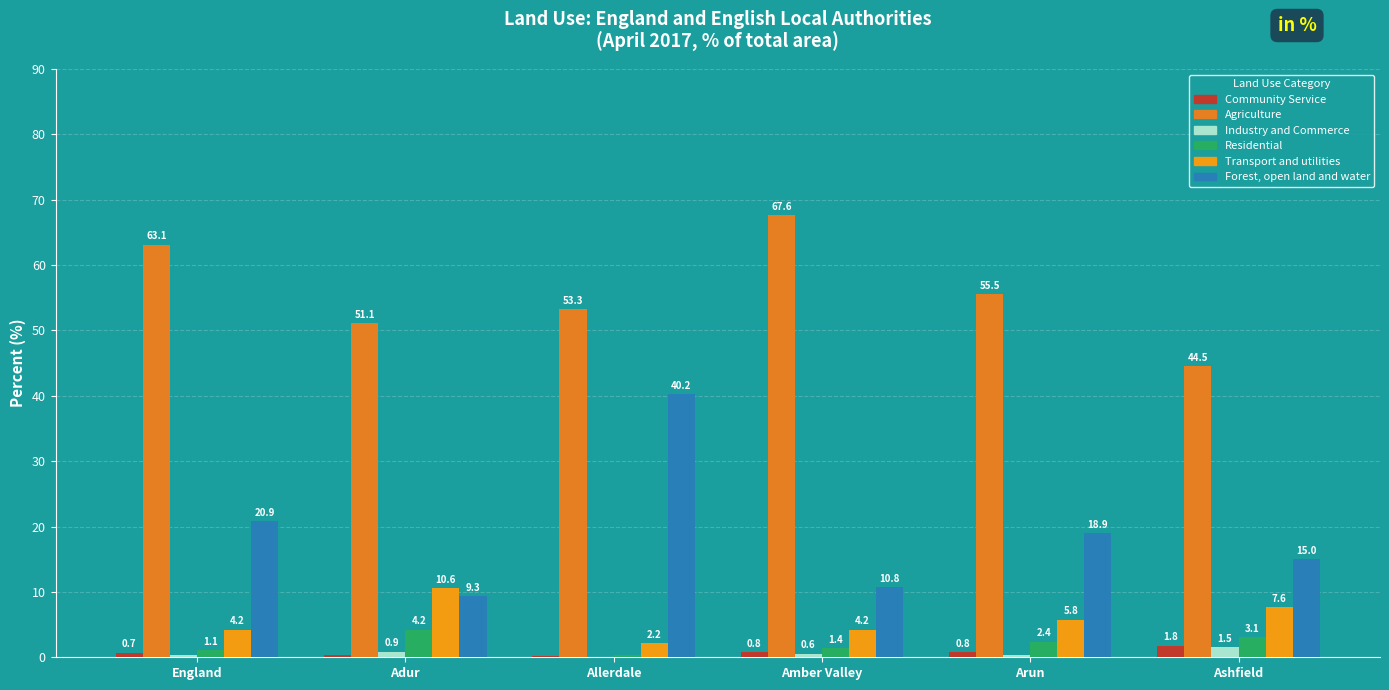

Which series has the largest range (max minus min)?

Forest, open land and water